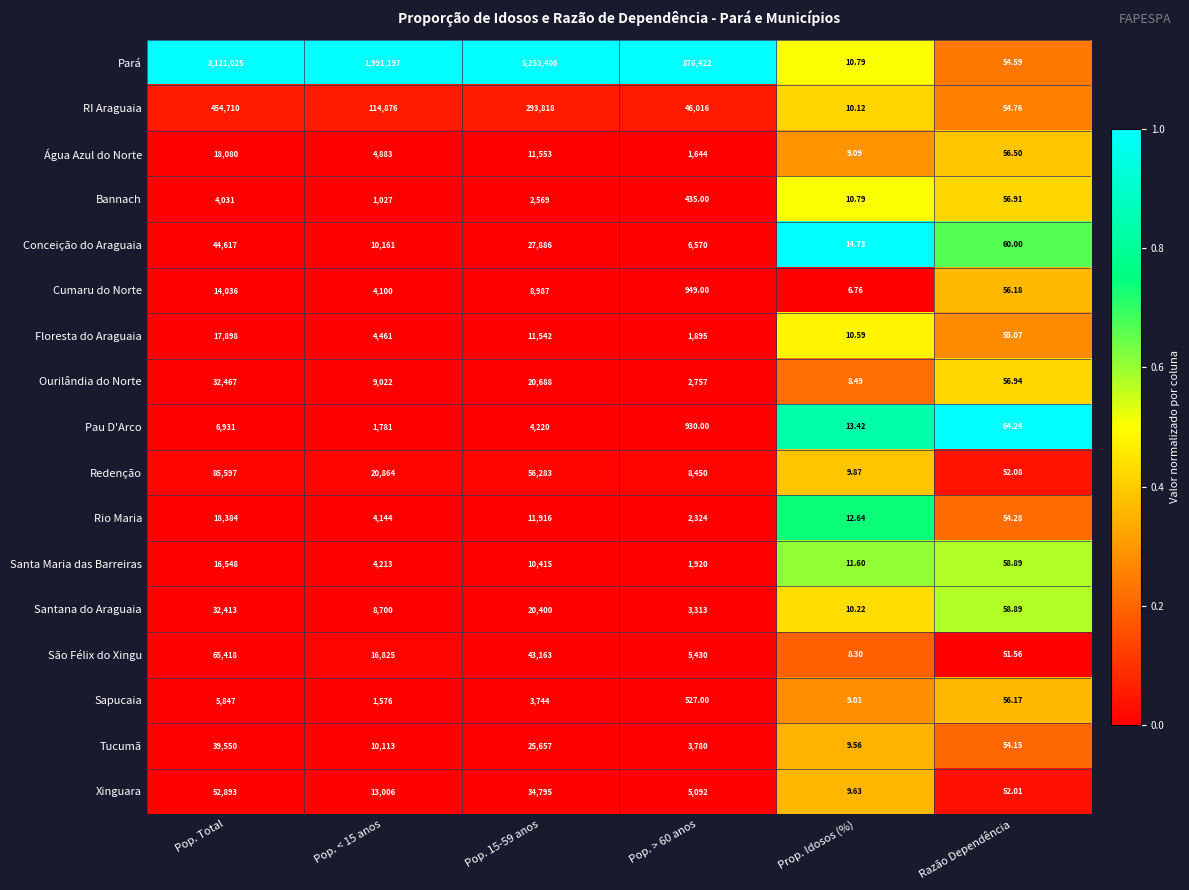

Which label corresponds to the smallest value in the chart?

Prop. Idosos (%)